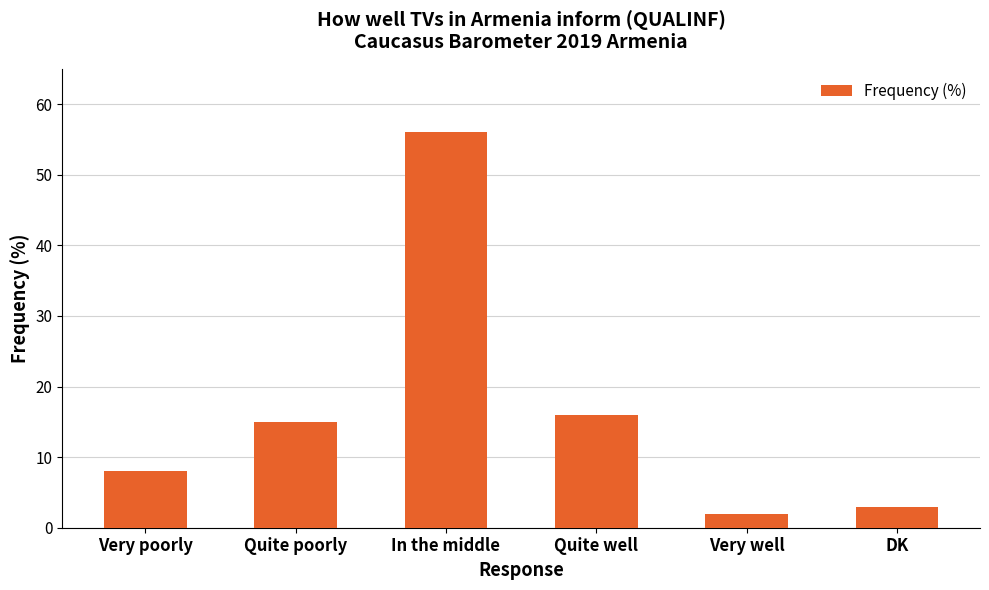

Which label corresponds to the largest value in the chart?

In the middle